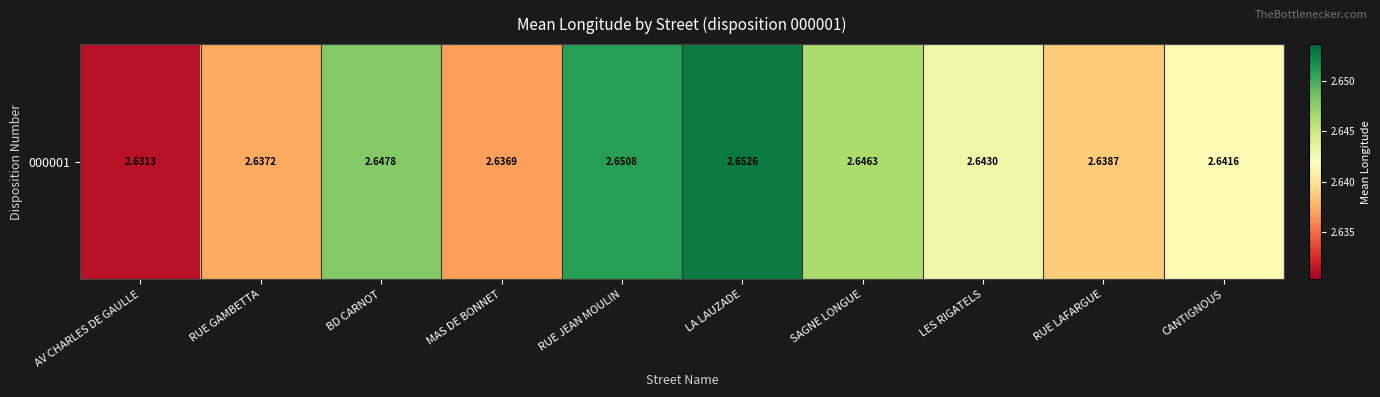

True or false: the data shows 2.7 at LA LAUZADE.

True